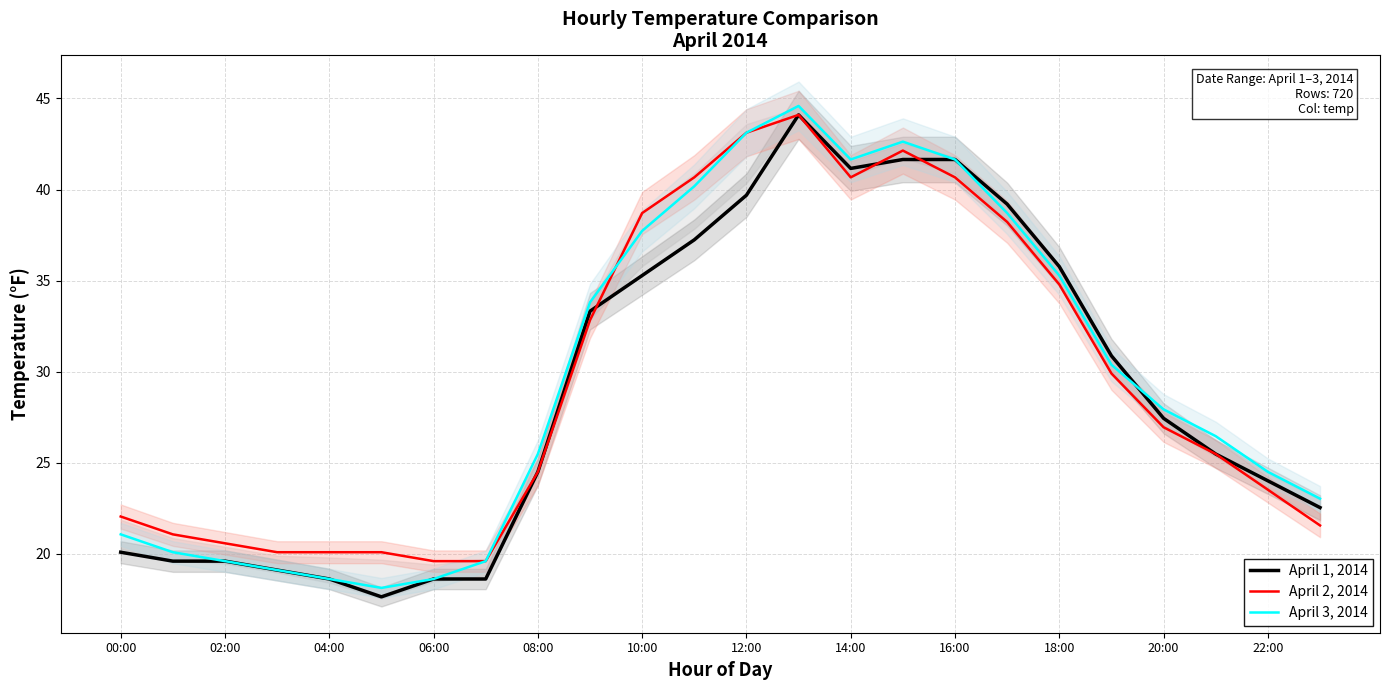

What is the average value of the April 1, 2014 series?

29.0